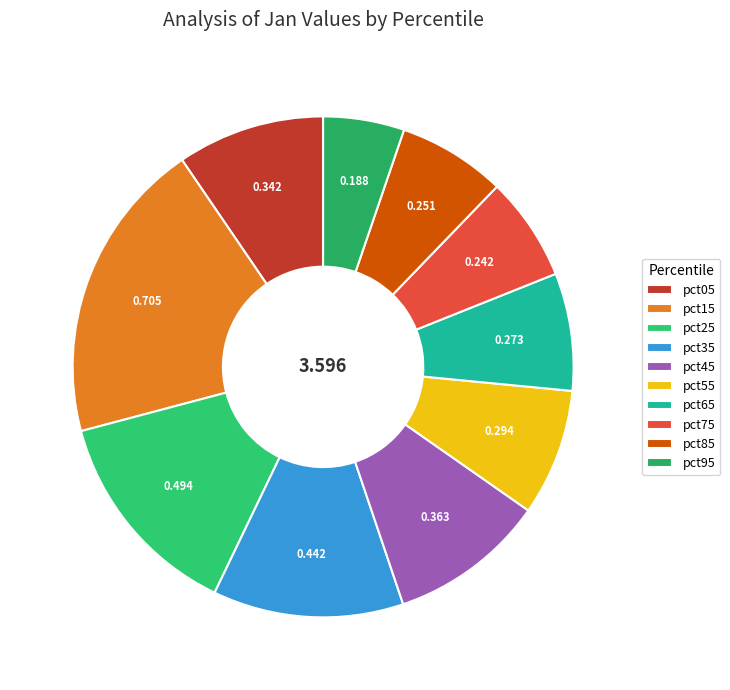

Which slice is the smallest?

pct95